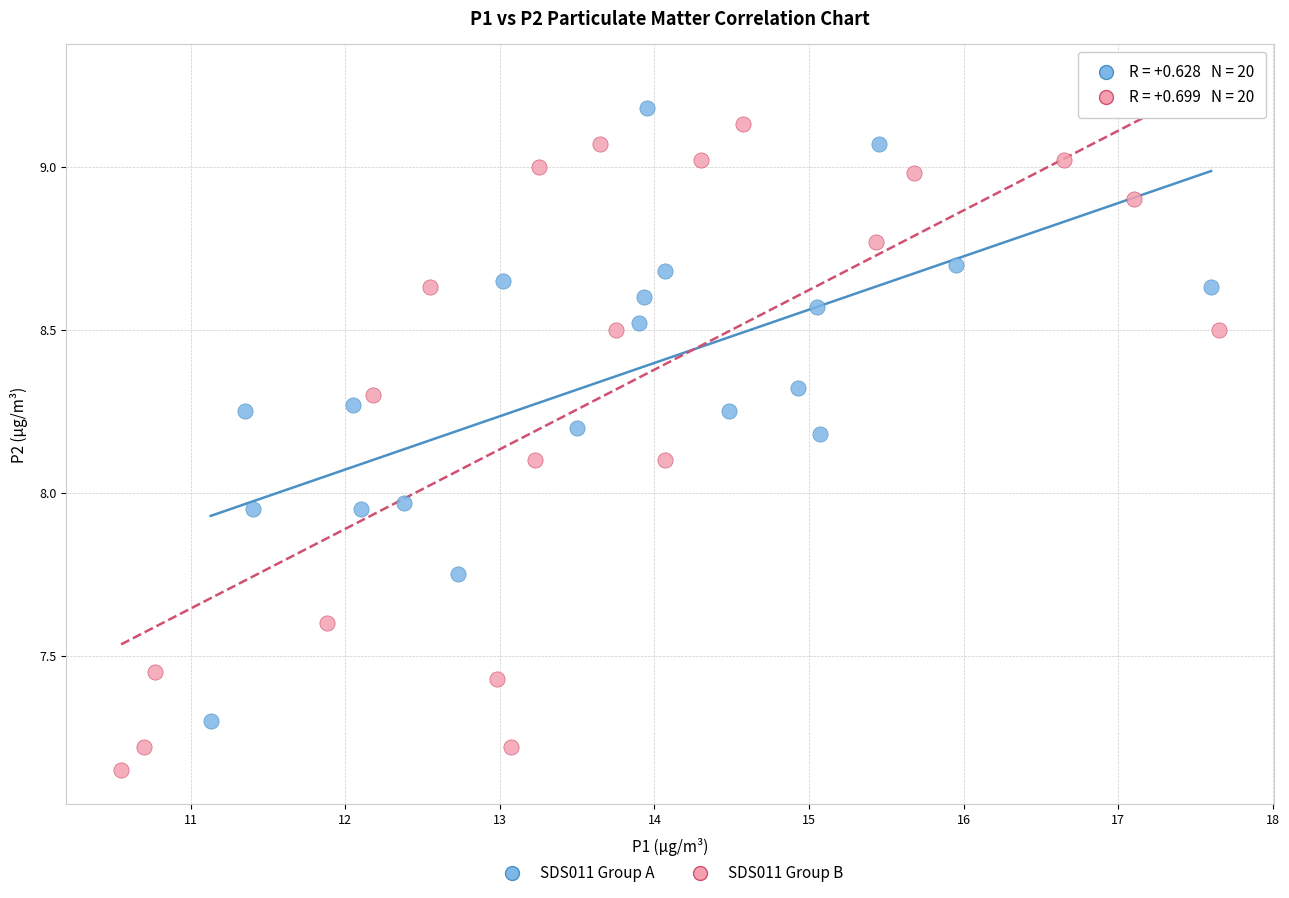

Which series has the widest spread of Y values?

SDS011 Group B